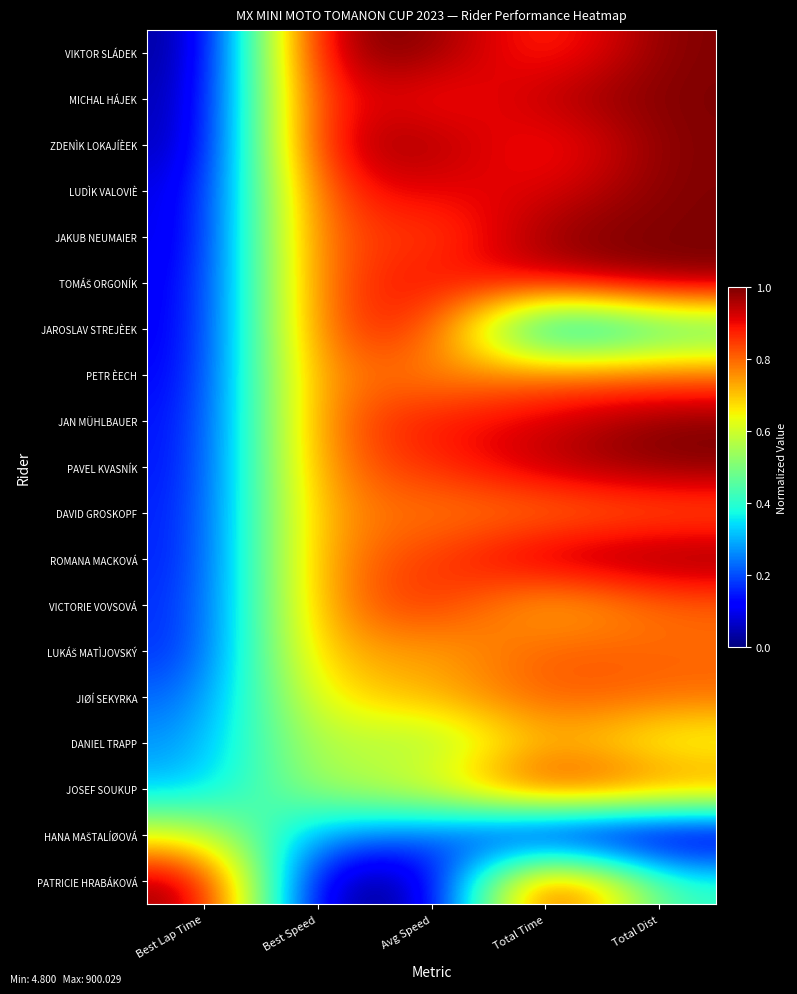

What is the total value across all series at Total Dist?

15.2